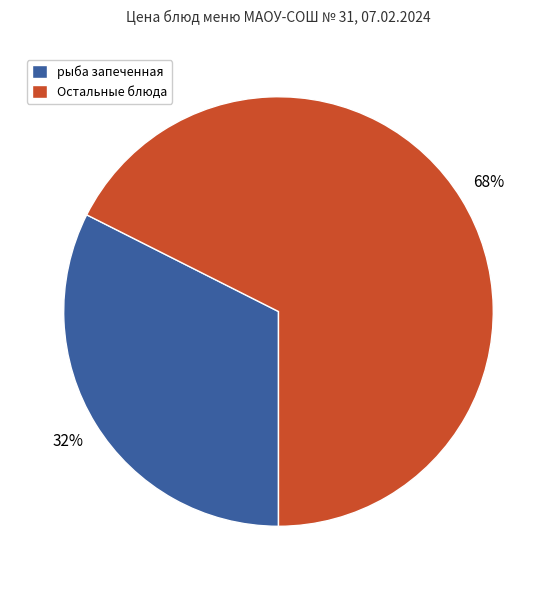

Is the sum of рыба запеченная and Остальные блюда greater than half?

Yes